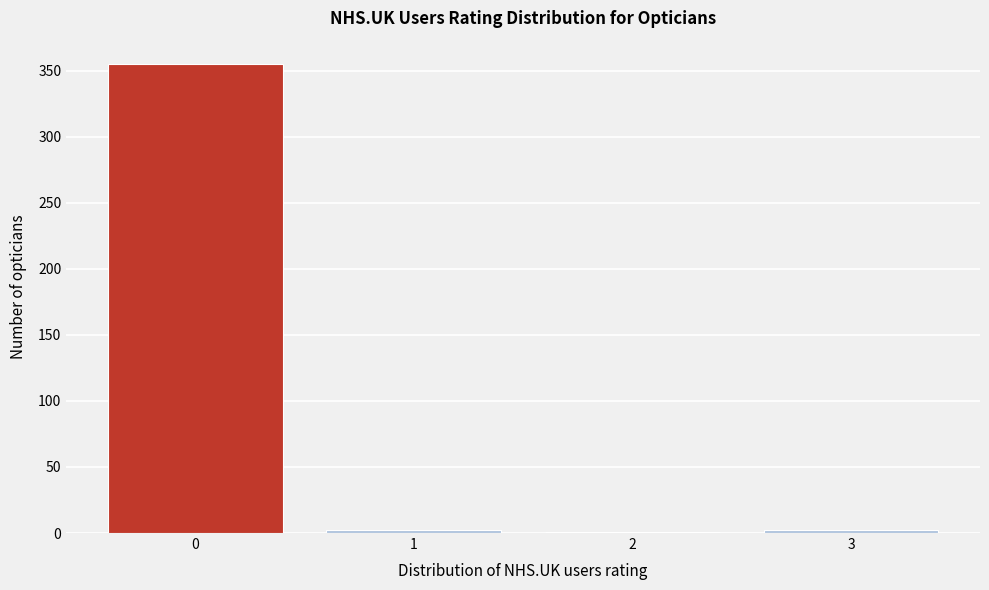

What is the height of the bar covering -0.5 to 0.5 on the x-axis? The values are not printed on the chart, so give them approximately, as read against the axis.

355